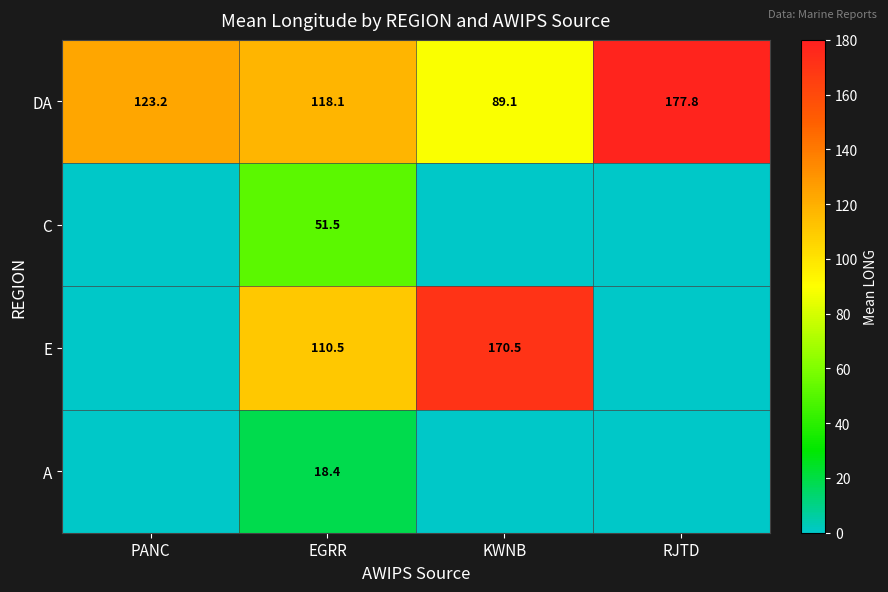

Rank the categories by DA value from highest to lowest.

RJTD, PANC, EGRR, KWNB